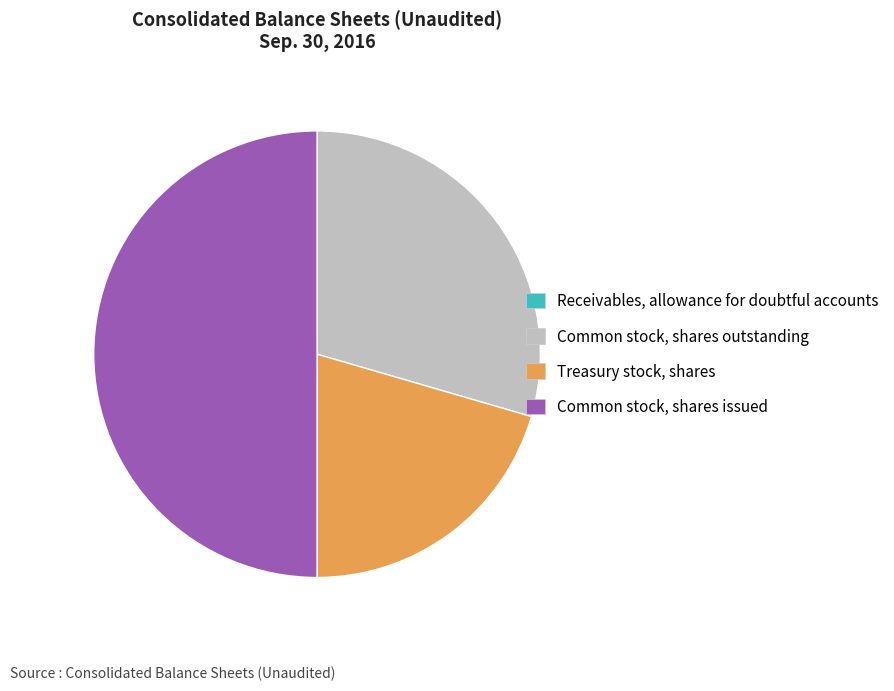

Which has a higher value, Treasury stock, shares or Common stock, shares outstanding?

Common stock, shares outstanding